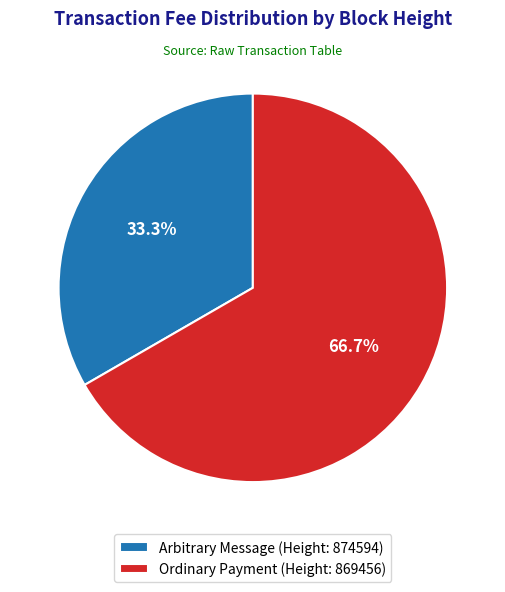

What is the smallest slice in the pie chart?

Arbitrary Message (Height: 874594)